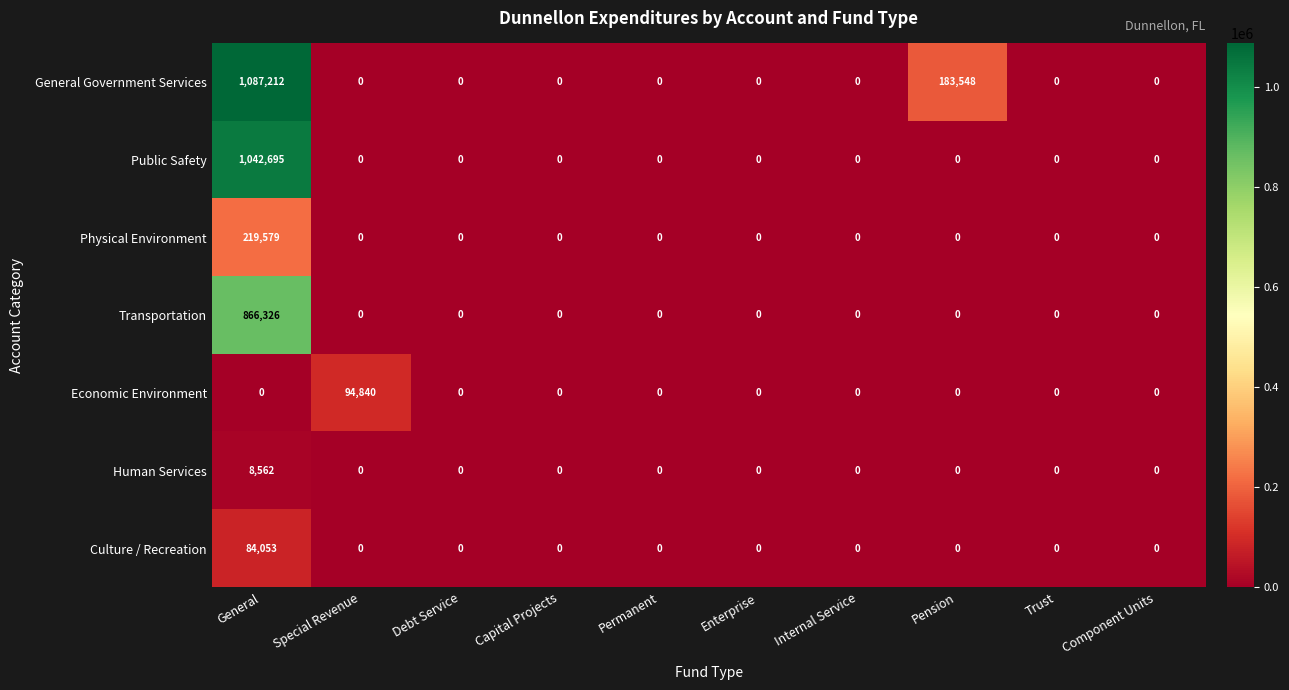

At which category is the sum across all series the highest?

General